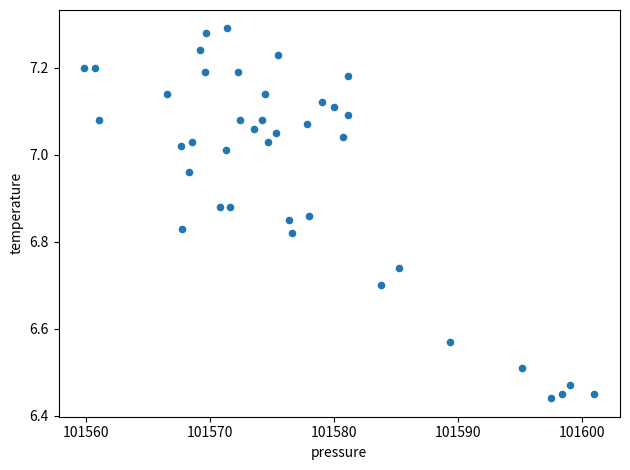

What is the range of X values (max minus min)?

41.1